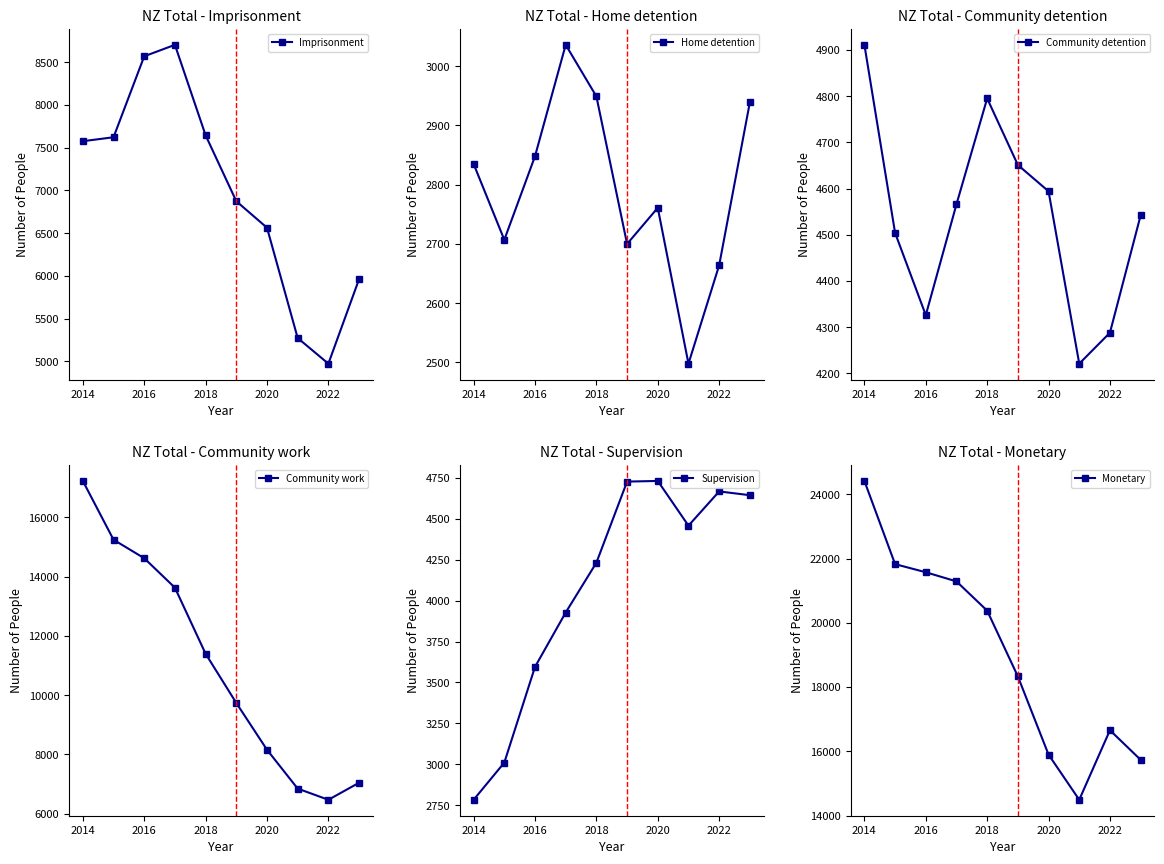

What is the highest value of the Imprisonment series?

8703